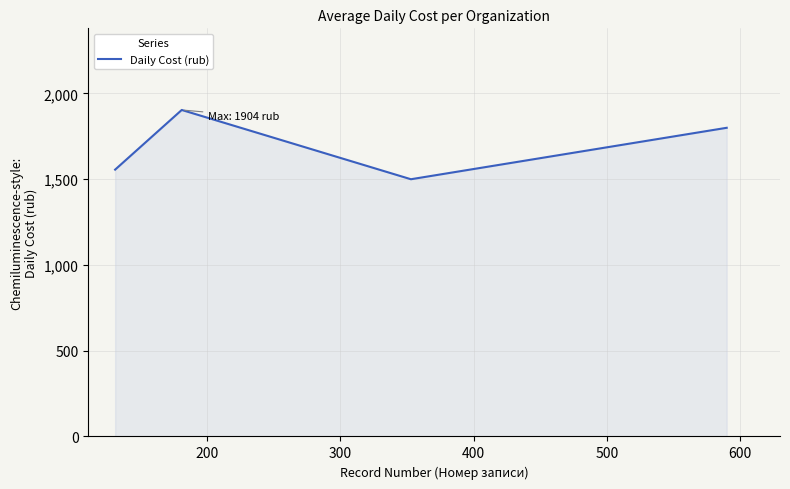

How many interior local valleys (lower than both neighbors) does the data have?

1